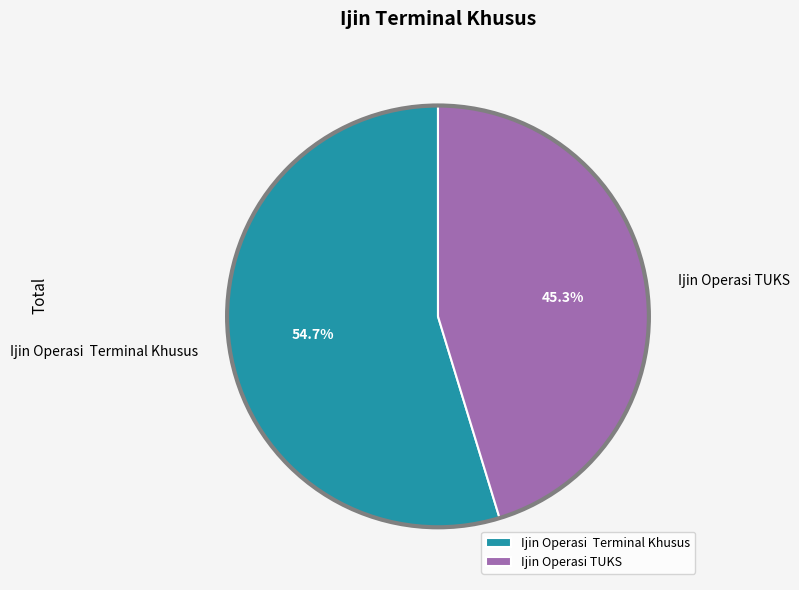

What is the smallest slice in the pie chart?

Ijin Operasi TUKS